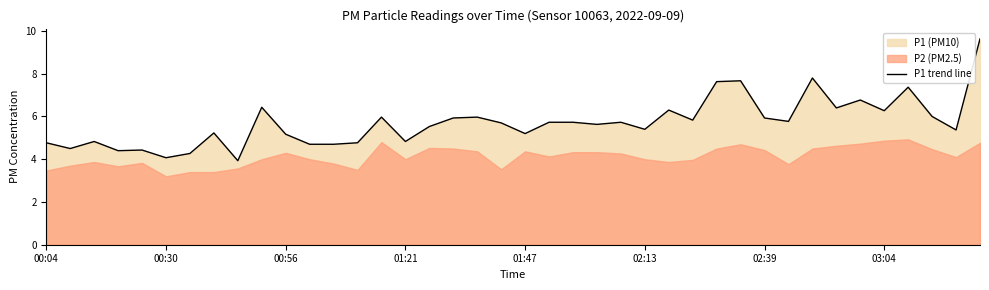

What is the lowest value of the P1 trend line series?

3.9